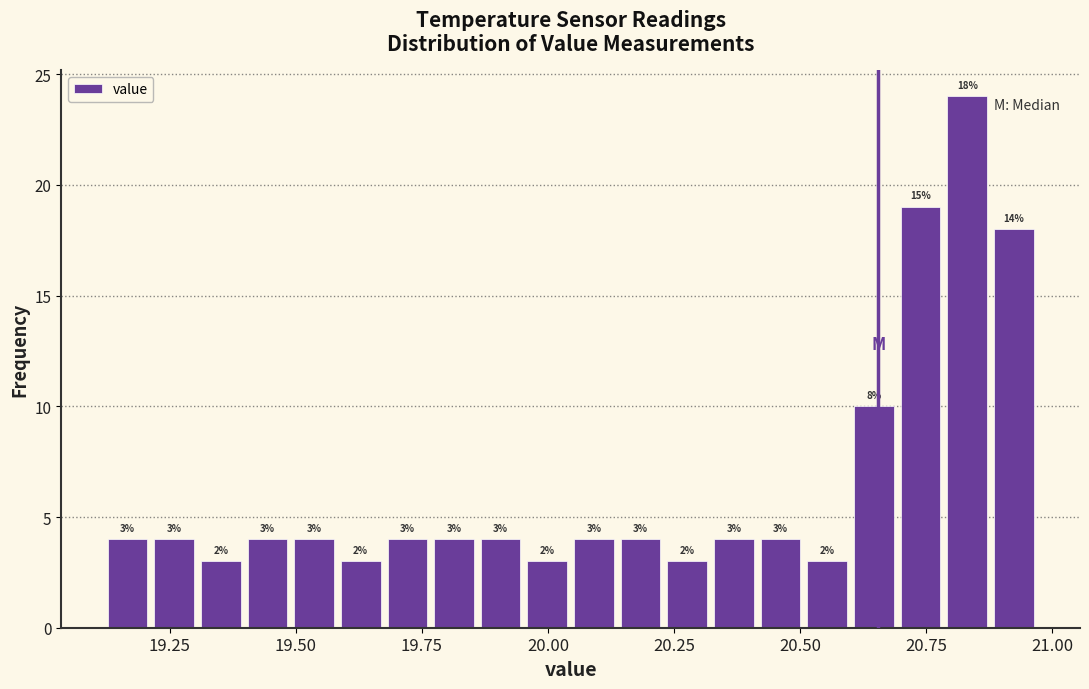

Read against the x-axis, roughly where is the centre of the tallest bar?

20.85